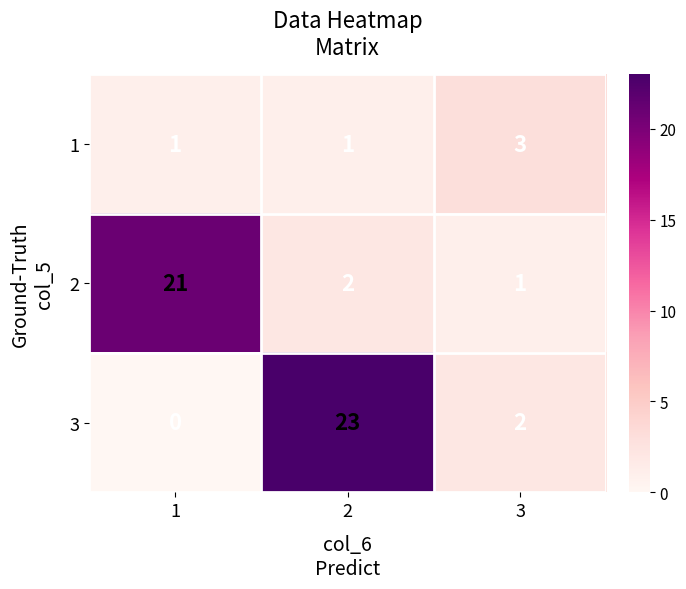

Which series has the largest range (max minus min)?

3